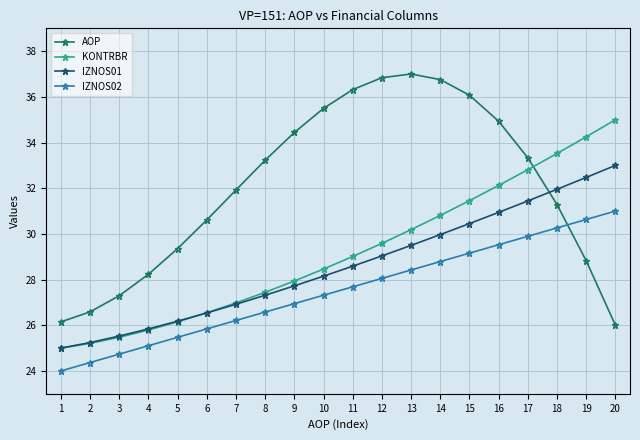

Is the value of IZNOS01 at 20 greater than the value of KONTRBR at 1?

Yes